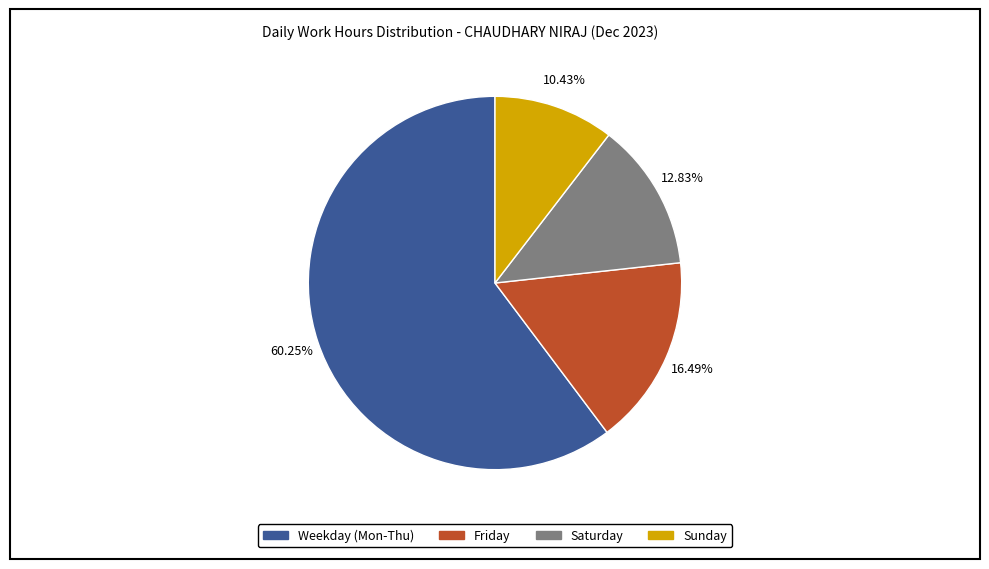

Does any single category account for the majority?

Yes